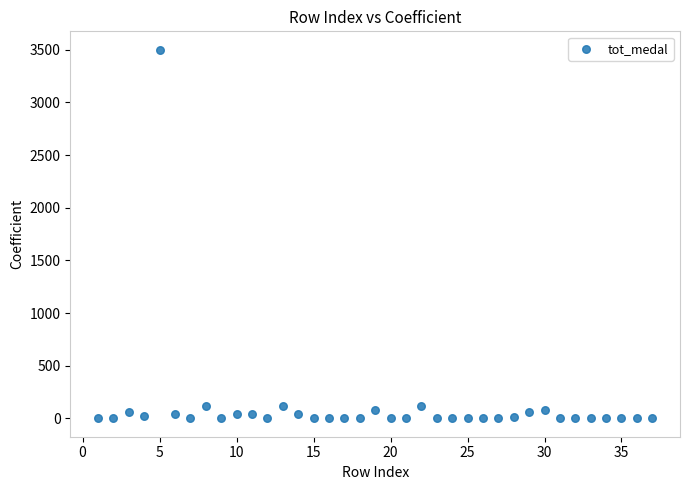

What is the range of Y values (max minus min)?

3499